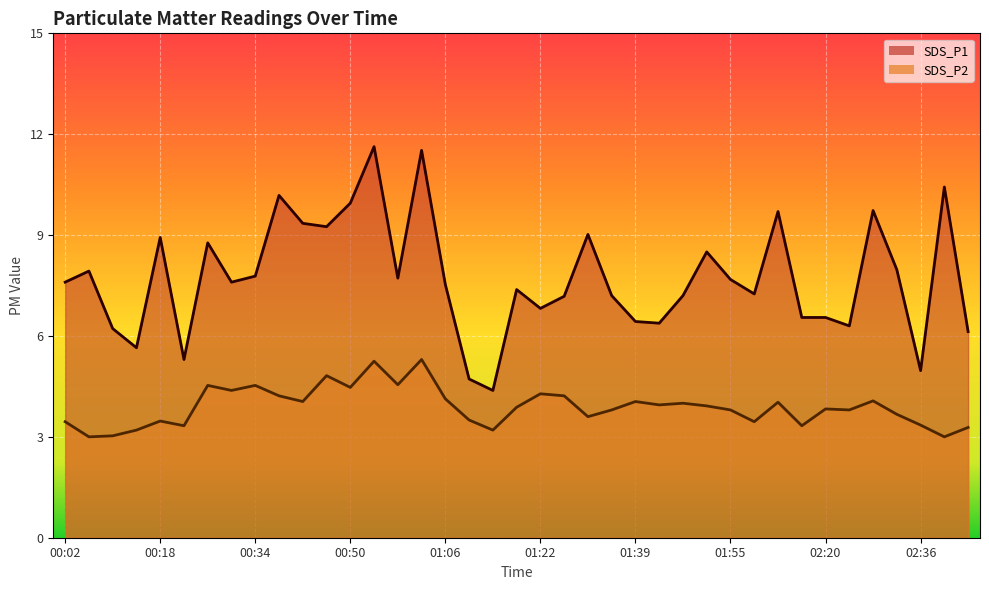

Between 00:58 and 01:14, which is larger?

00:58